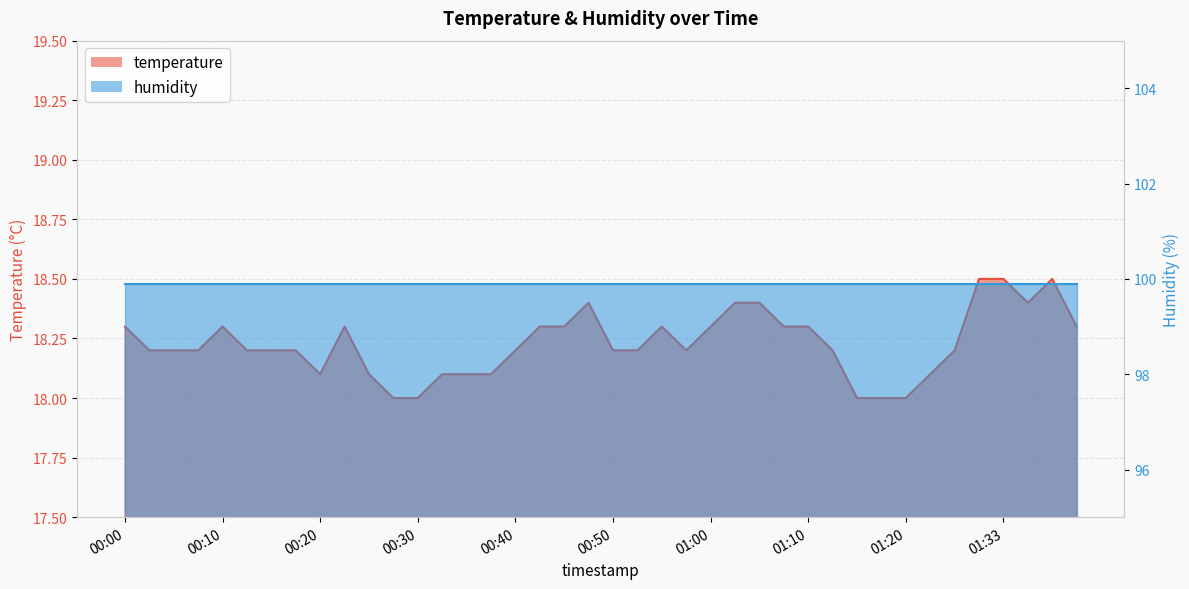

What is the change in value from 01:17 to 01:31?

+0.5